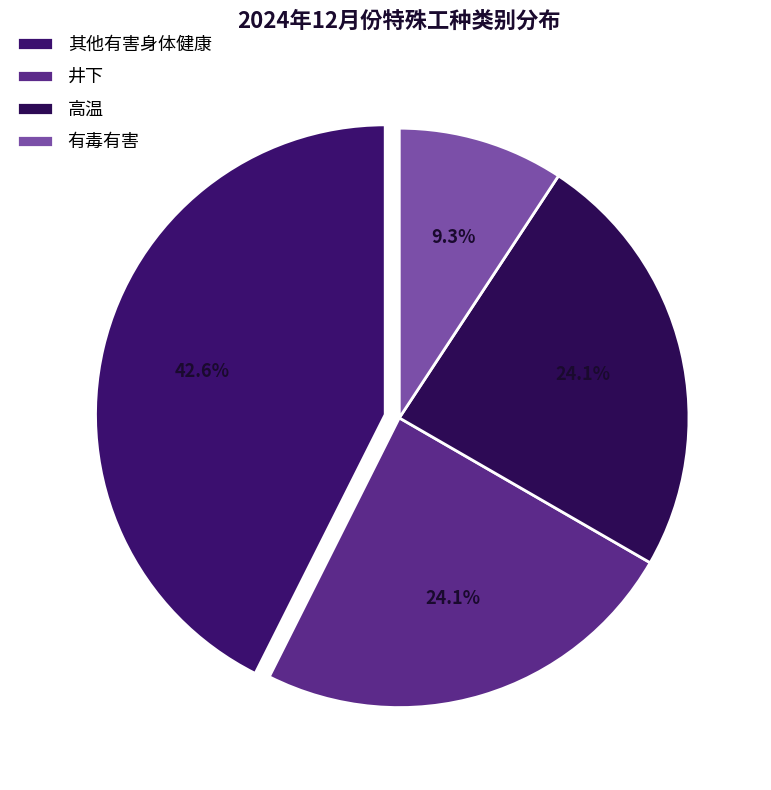

The 井下 slice represents 24% of the pie. True or false?

True